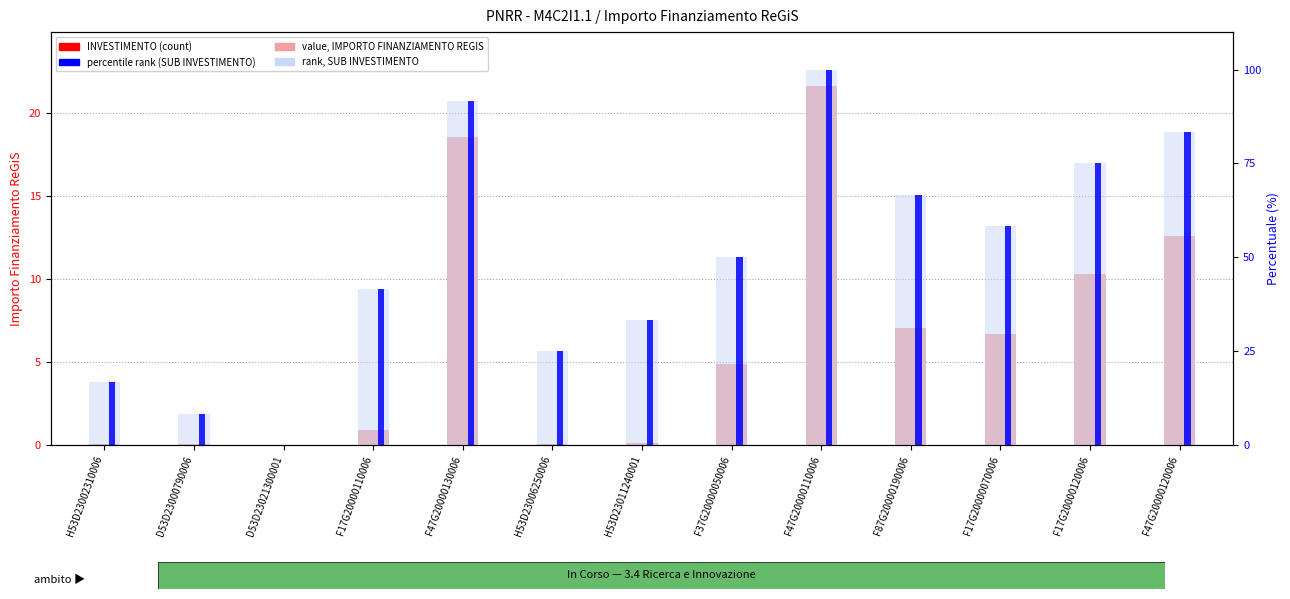

Reading left to right, transcribe all the data shown in this chart.

value, IMPORTO FINANZIAMENTO REGIS: 0.1	0.0	0.0	0.9	18.6	0.1	0.1	4.9	21.6	7.0	6.7	10.3	12.6
INVESTIMENTO: 0.0	0.0	0.0	0.0	0.0	0.0	0.0	0.0	0.0	0.0	0.0	0.0	0.0
percentile rank (SUB INVESTIMENTO): 16.7	8.3	0.0	41.7	91.7	25.0	33.3	50.0	100.0	66.7	58.3	75.0	83.3
rank, SUB INVESTIMENTO: 16.7	8.3	0.0	41.7	91.7	25.0	33.3	50.0	100.0	66.7	58.3	75.0	83.3